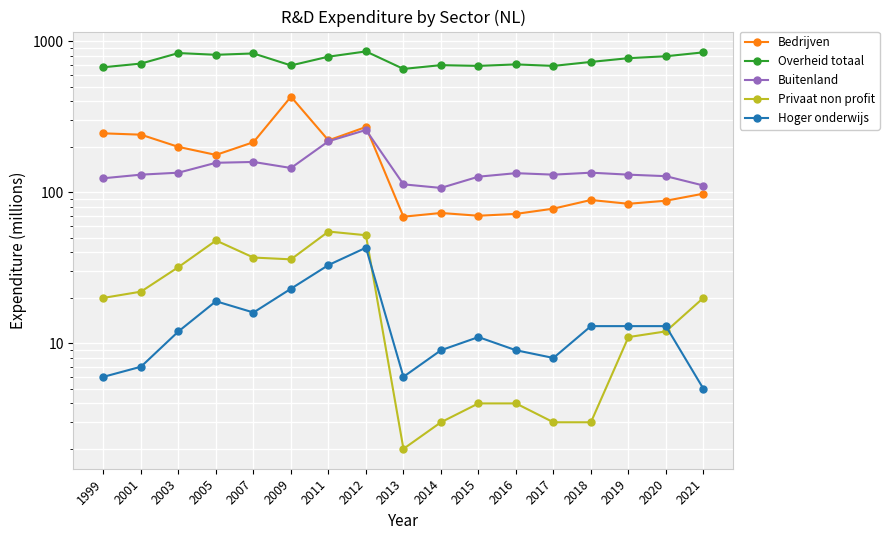

What is the maximum value shown in the chart?

858